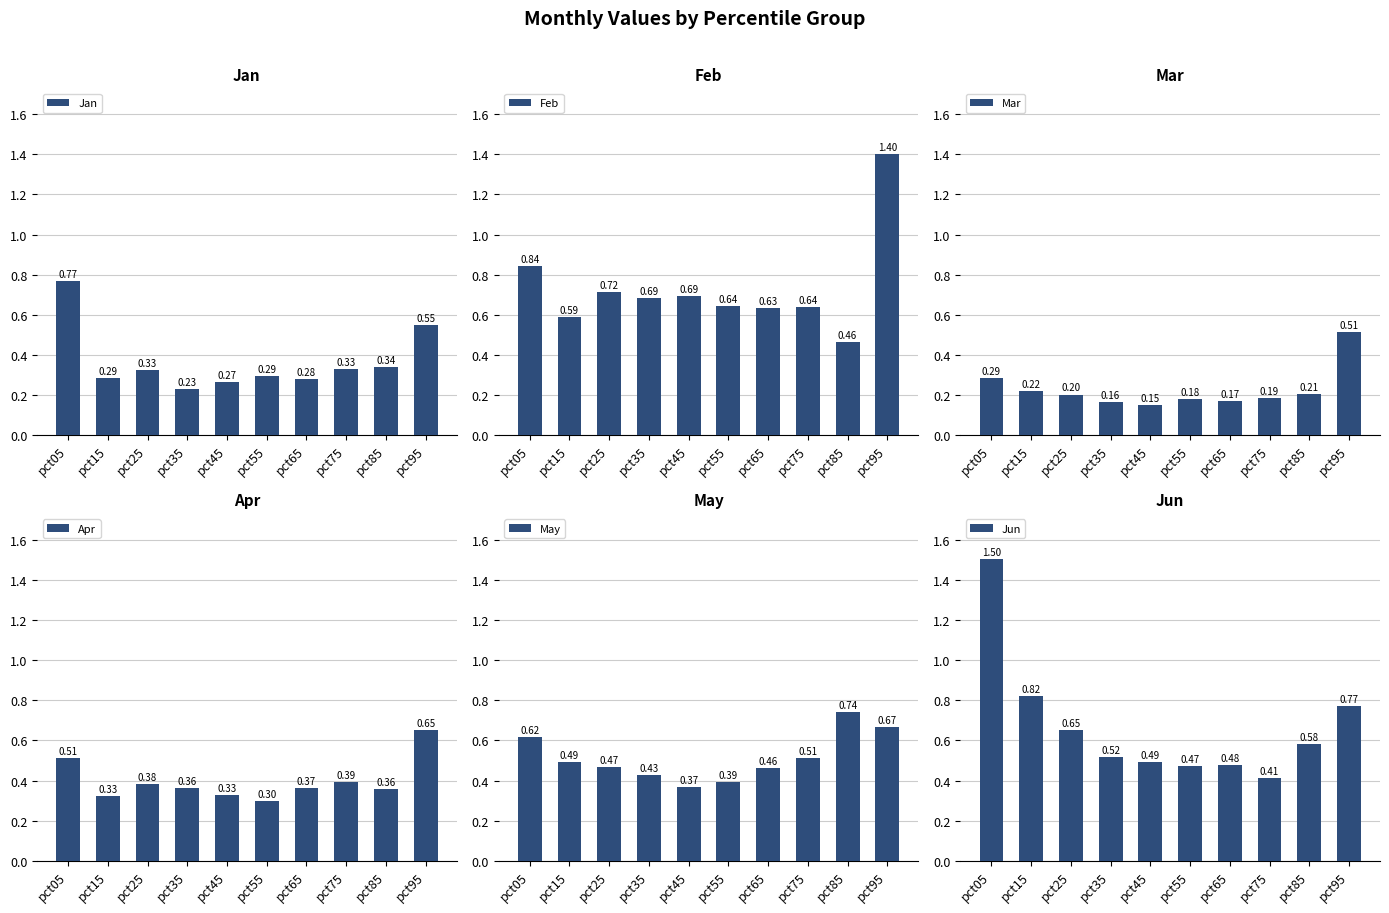

What is the difference between the maximum and minimum values in the Jun series?

1.1